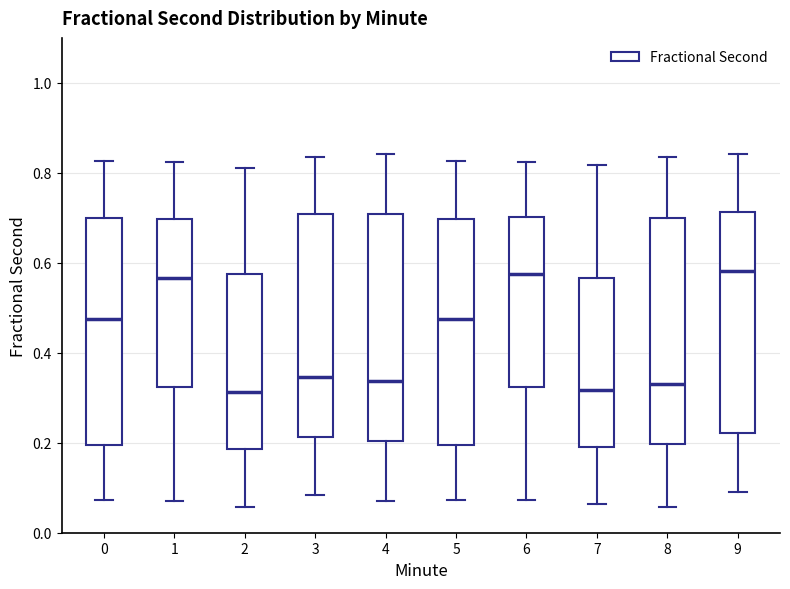

Reading left to right, read every box against the y-axis: the position of its median line, the range the box covers, and the ends of its whiskers. The values are not printed on the chart, so give them approximately, as read against the axis.

0: median 0.48, box 0.20 to 0.70, whiskers 0.08 to 0.82
1: median 0.56, box 0.32 to 0.70, whiskers 0.08 to 0.82
2: median 0.32, box 0.18 to 0.58, whiskers 0.06 to 0.82
3: median 0.34, box 0.22 to 0.70, whiskers 0.08 to 0.84
4: median 0.34, box 0.20 to 0.70, whiskers 0.08 to 0.84
5: median 0.48, box 0.20 to 0.70, whiskers 0.08 to 0.82
6: median 0.58, box 0.32 to 0.70, whiskers 0.08 to 0.82
7: median 0.32, box 0.20 to 0.56, whiskers 0.06 to 0.82
8: median 0.34, box 0.20 to 0.70, whiskers 0.06 to 0.84
9: median 0.58, box 0.22 to 0.72, whiskers 0.08 to 0.84